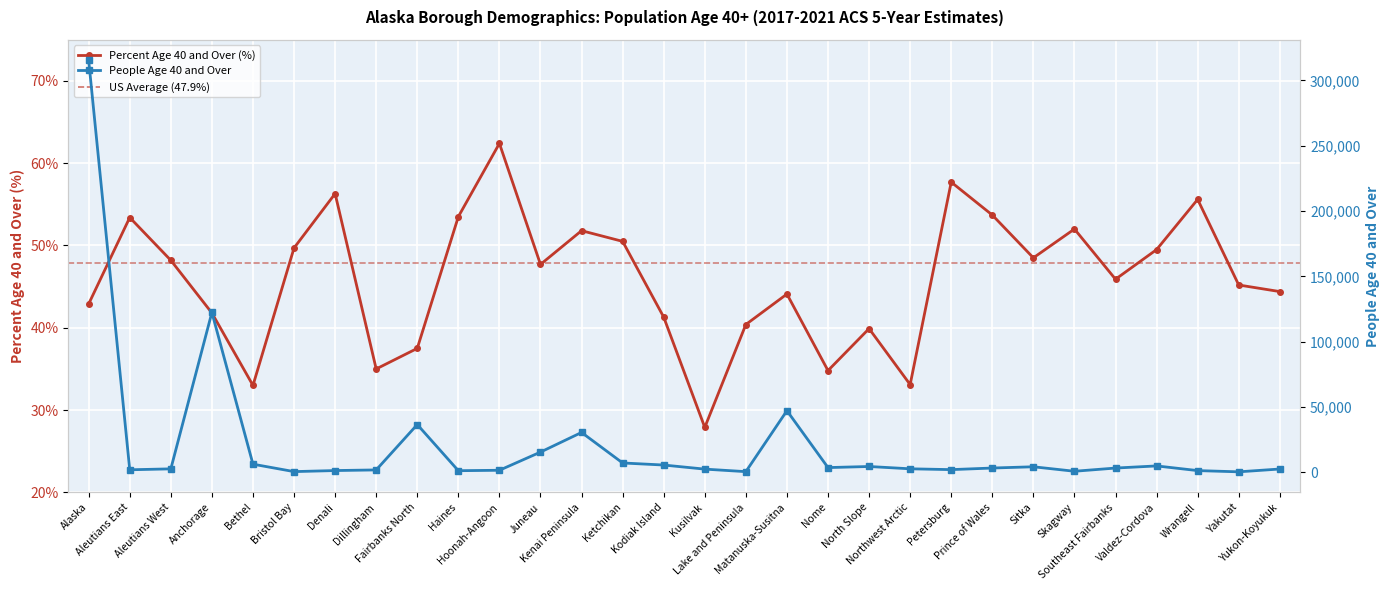

Reading left to right, transcribe all the data shown in this chart.

Value (Percent, Age 40+): Alaska=42.9	Aleutians East=53.4	Aleutians West=48.2	Anchorage=41.8	Bethel=33.0	Bristol Bay=49.7	Denali=56.3	Dillingham=35.0	Fairbanks North=37.5	Haines=53.5	Hoonah-Angoon=62.4	Juneau=47.7	Kenai Peninsula=51.8	Ketchikan=50.5	Kodiak Island=41.3	Kusilvak=27.9	Lake and Peninsula=40.4	Matanuska-Susitna=44.1	Nome=34.8	North Slope=39.9	Northwest Arctic=33.1	Petersburg=57.7	Prince of Wales=53.7	Sitka=48.5	Skagway=52.0	Southeast Fairbanks=45.9	Valdez-Cordova=49.5	Wrangell=55.6	Yakutat=45.2	Yukon-Koyukuk=44.4
People (Age 40 And Over, thousands): Alaska=315414.0	Aleutians East=1822.0	Aleutians West=2532.0	Anchorage=122316.0	Bethel=6115.0	Bristol Bay=422.0	Denali=1231.0	Dillingham=1713.0	Fairbanks North=36462.0	Haines=1122.0	Hoonah-Angoon=1451.0	Juneau=15371.0	Kenai Peninsula=30416.0	Ketchikan=7043.0	Kodiak Island=5460.0	Kusilvak=2331.0	Lake and Peninsula=398.0	Matanuska-Susitna=47079.0	Nome=3505.0	North Slope=4338.0	Northwest Arctic=2571.0	Petersburg=1943.0	Prince of Wales=3162.0	Sitka=4127.0	Skagway=691.0	Southeast Fairbanks=3146.0	Valdez-Cordova=4778.0	Wrangell=1201.0	Yakutat=254.0	Yukon-Koyukuk=2414.0